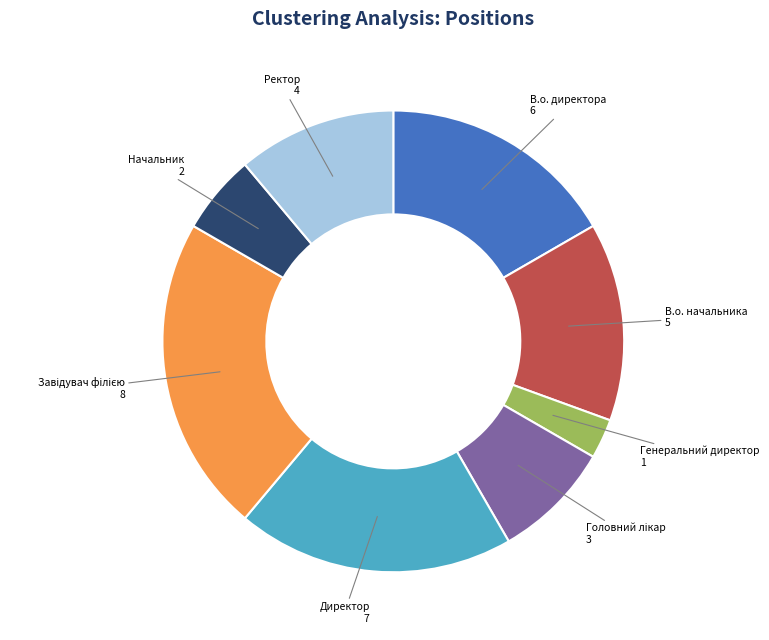

Is the sum of В.о. директора 6 and Ректор 4 greater than half?

No